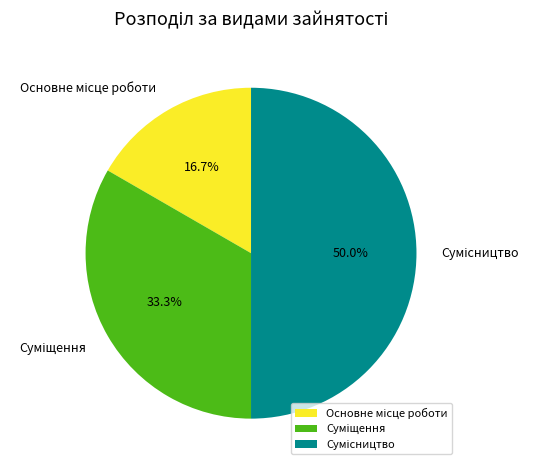

What percentage is NOT represented by Основне місце роботи?

83.3%